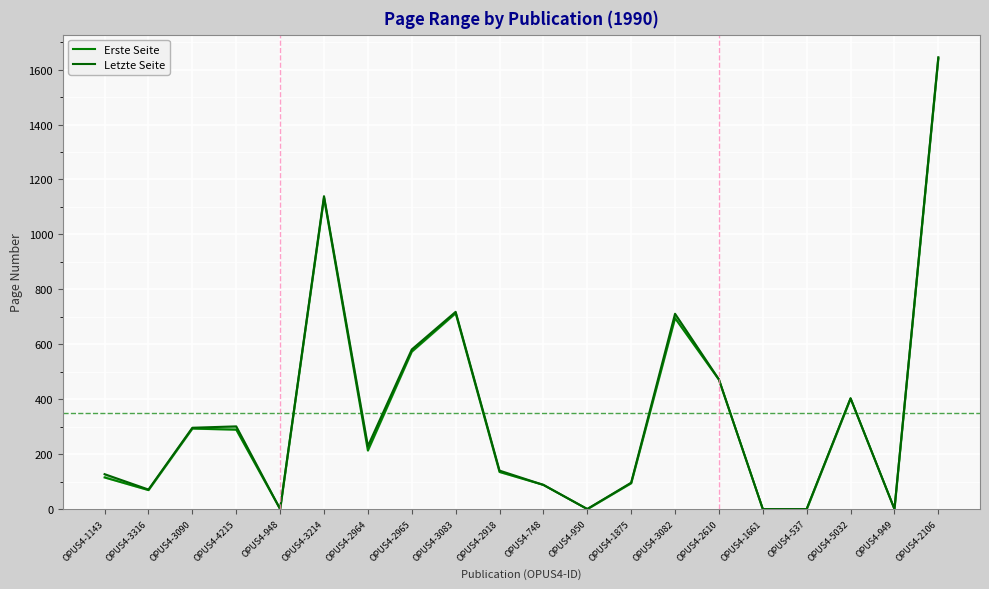

True or false: Erste Seite has a value of 34 at OPUS4-3316.

False